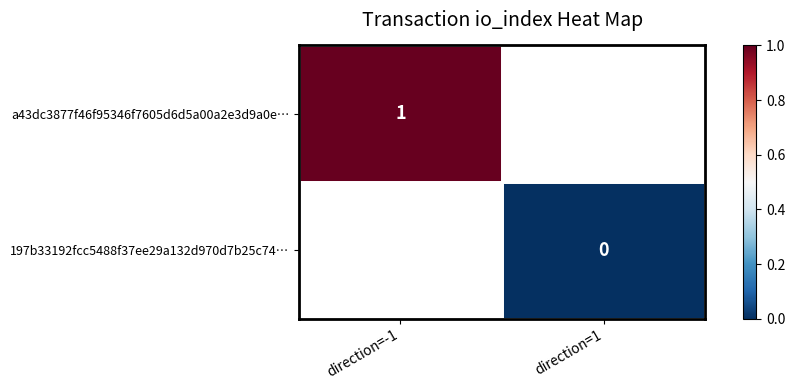

How many distinct data groups are displayed?

2